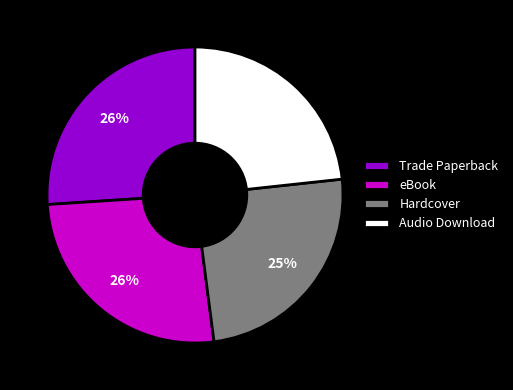

To the nearest percent, what is the difference between the eBook and Audio Download slice percentages?

3%